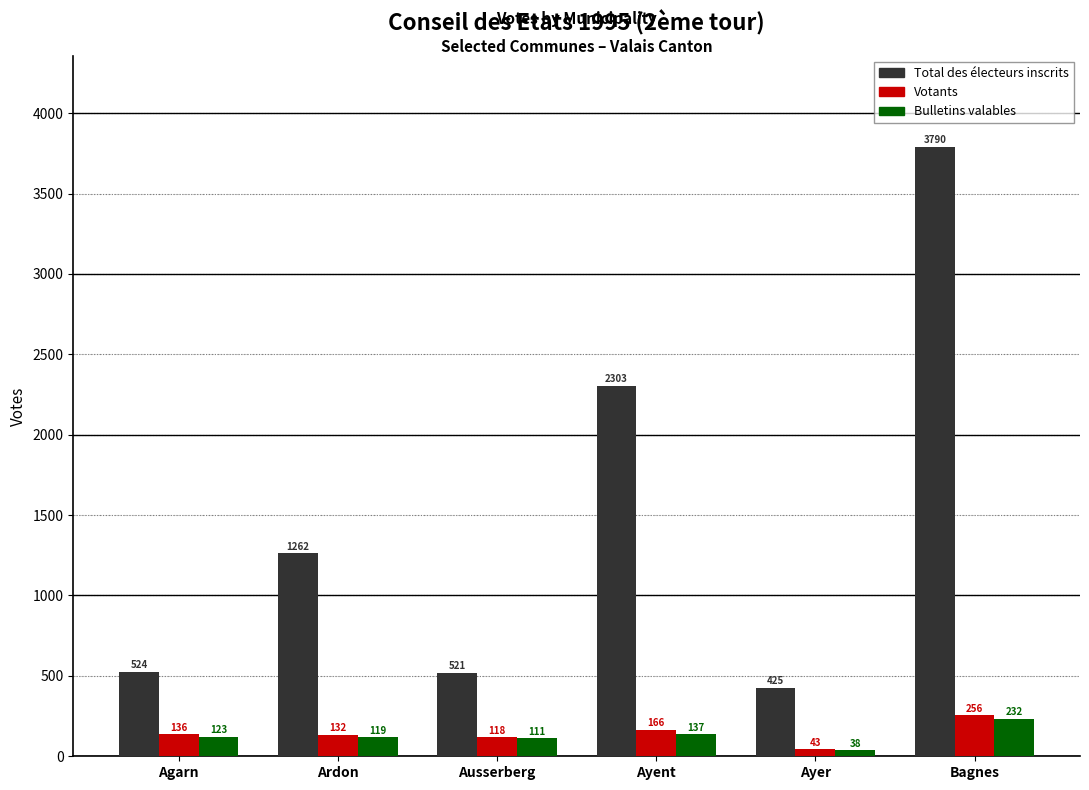

Rank the series by their maximum value, from highest to lowest.

Total des électeurs inscrits, Votants, Bulletins valables